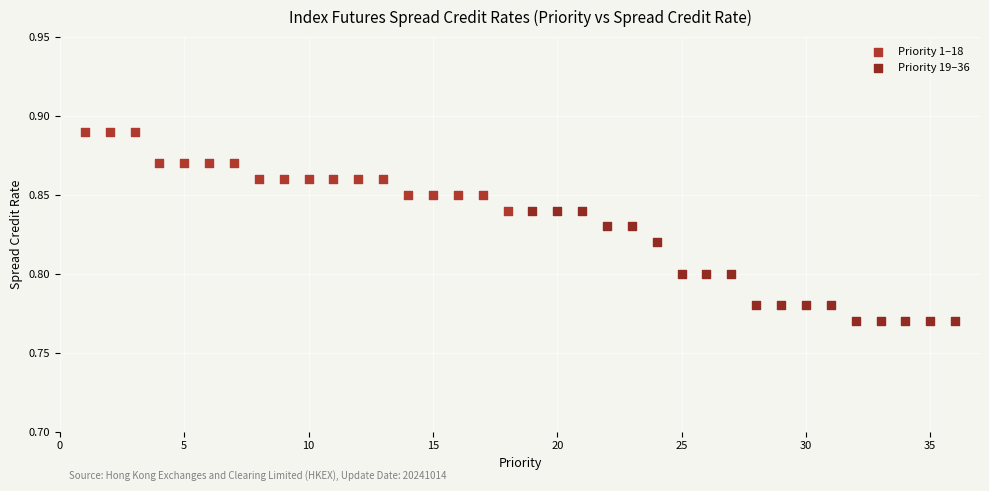

Which series reaches the maximum Y coordinate?

Priority 1–18